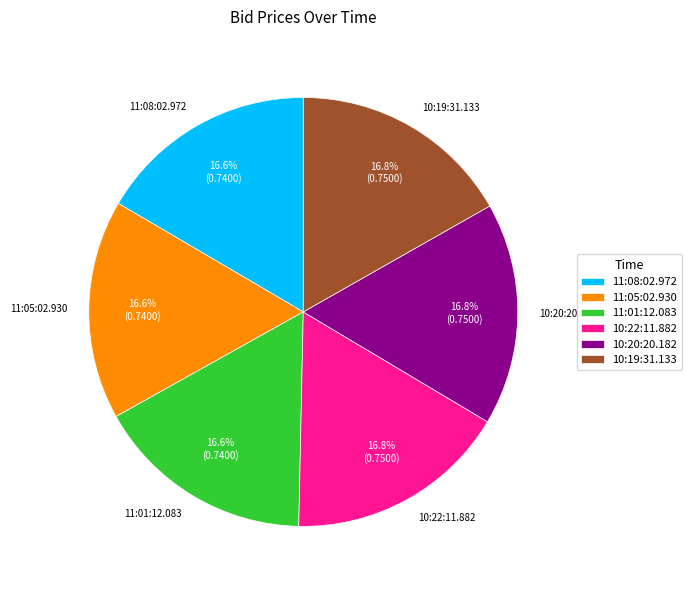

Is there a majority slice in this chart?

No